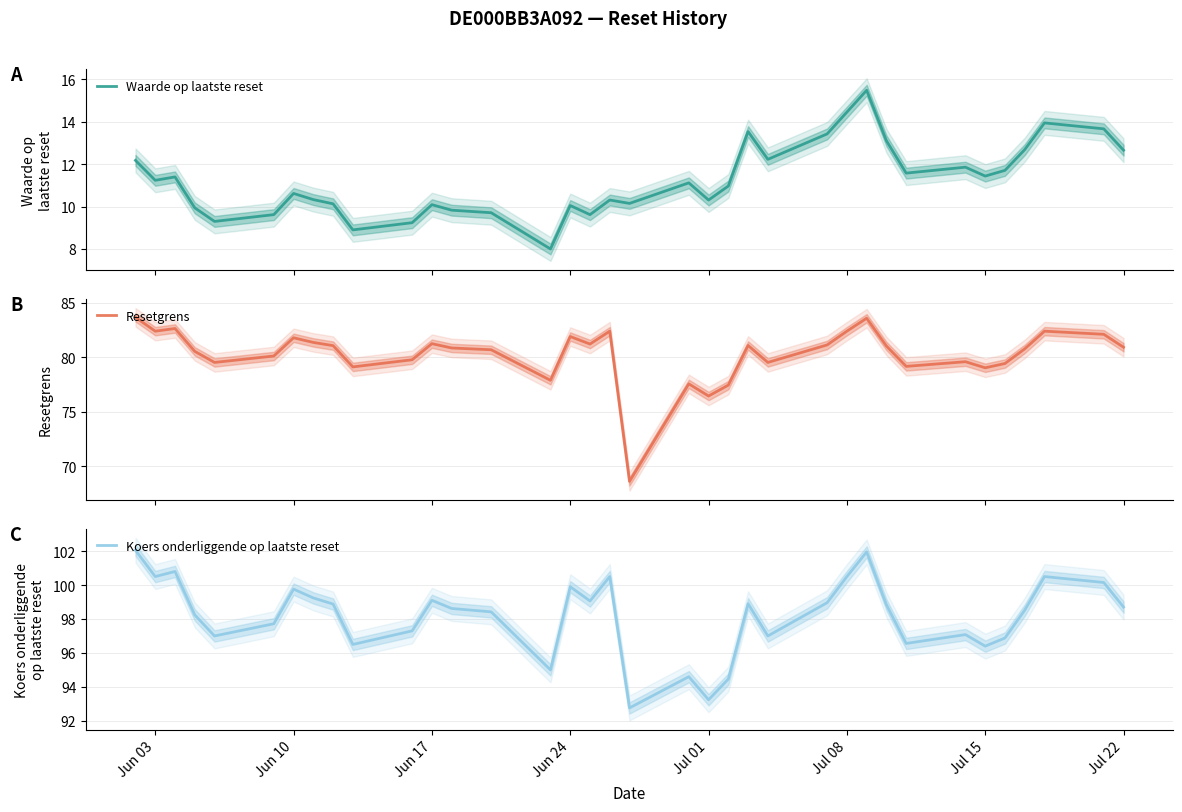

Rank the series by their maximum value, from lowest to highest.

Waarde op laatste reset, Resetgrens, Koers onderliggende op laatste reset